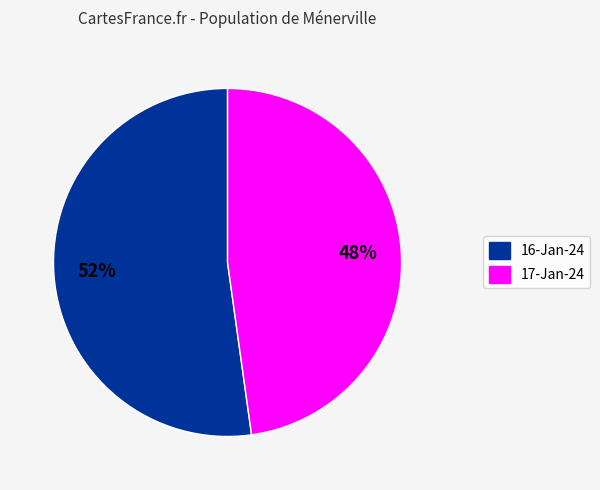

The 16-Jan-24 slice represents 45% of the pie. True or false?

False